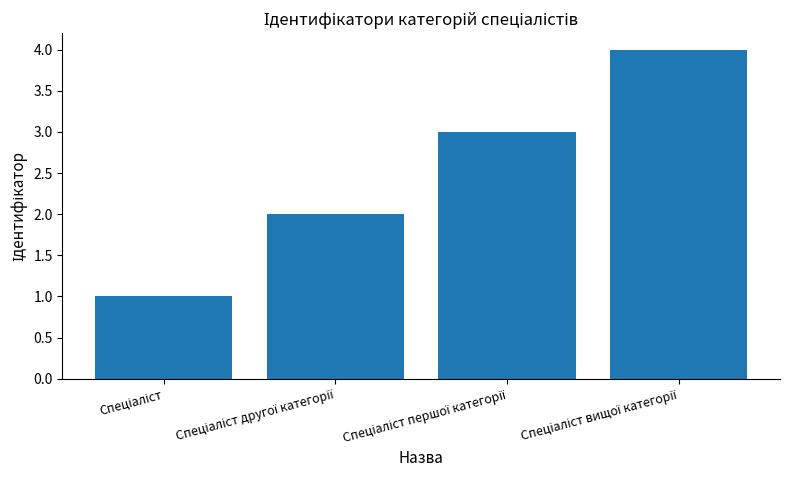

What is the sum of all values?

10